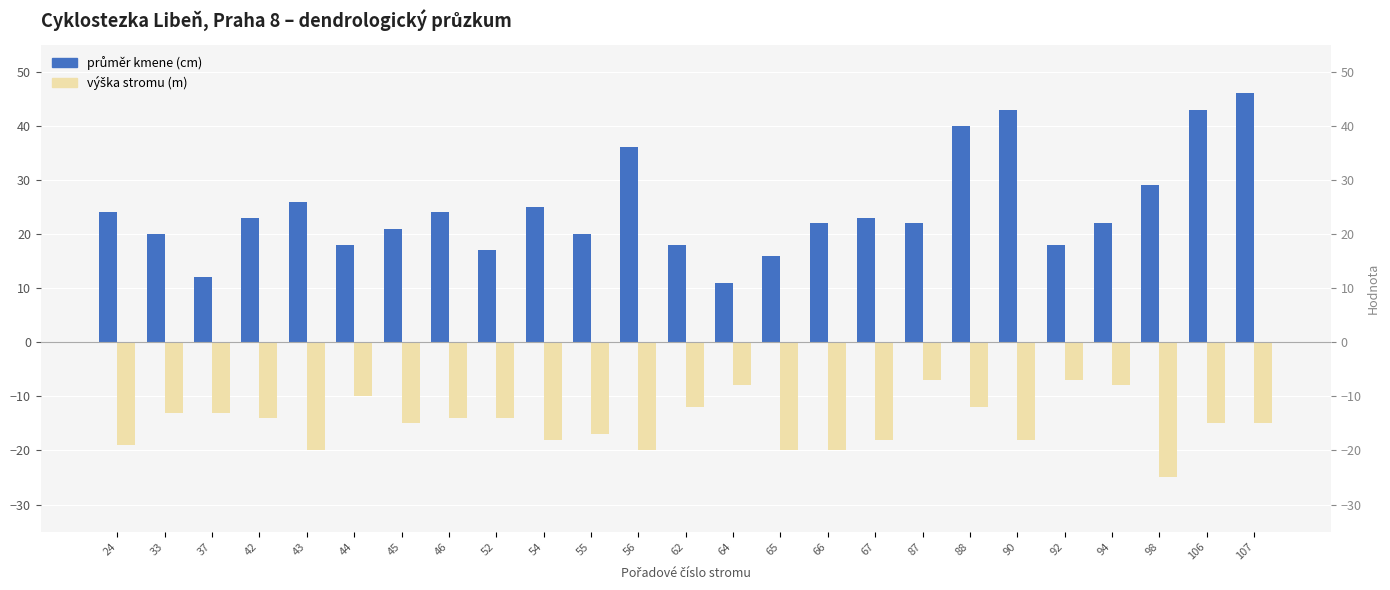

At which label does výška stromu (m) [negated] first exceed -15?

33